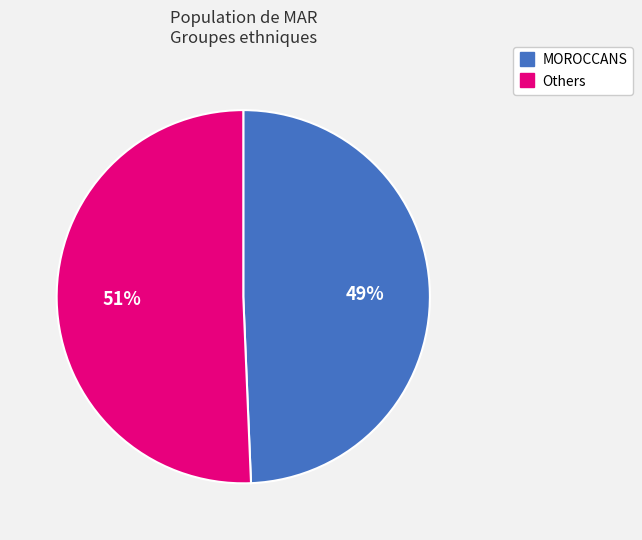

Does any single category account for the majority?

Yes